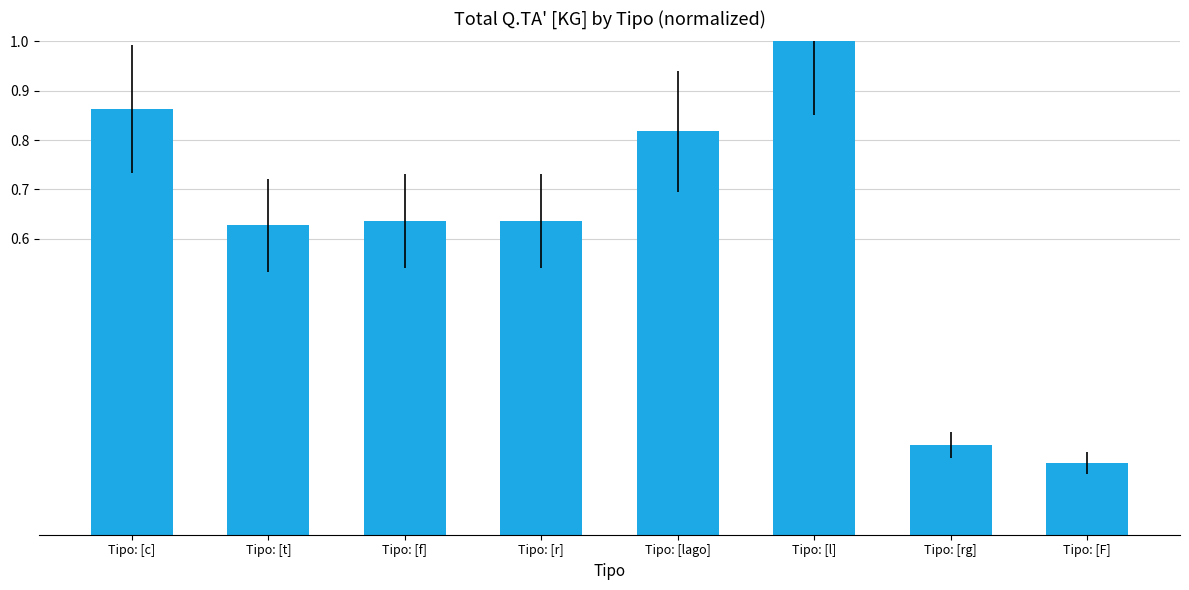

At which label is the value closest to 0?

Tipo: [F]